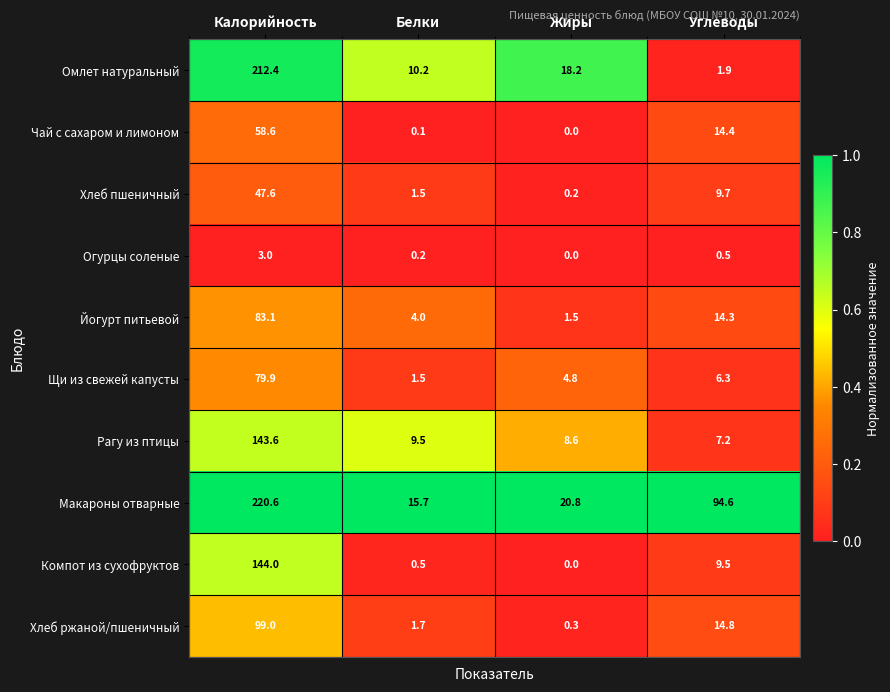

Where is Рагу из птицы nearest to the value 75?

Белки